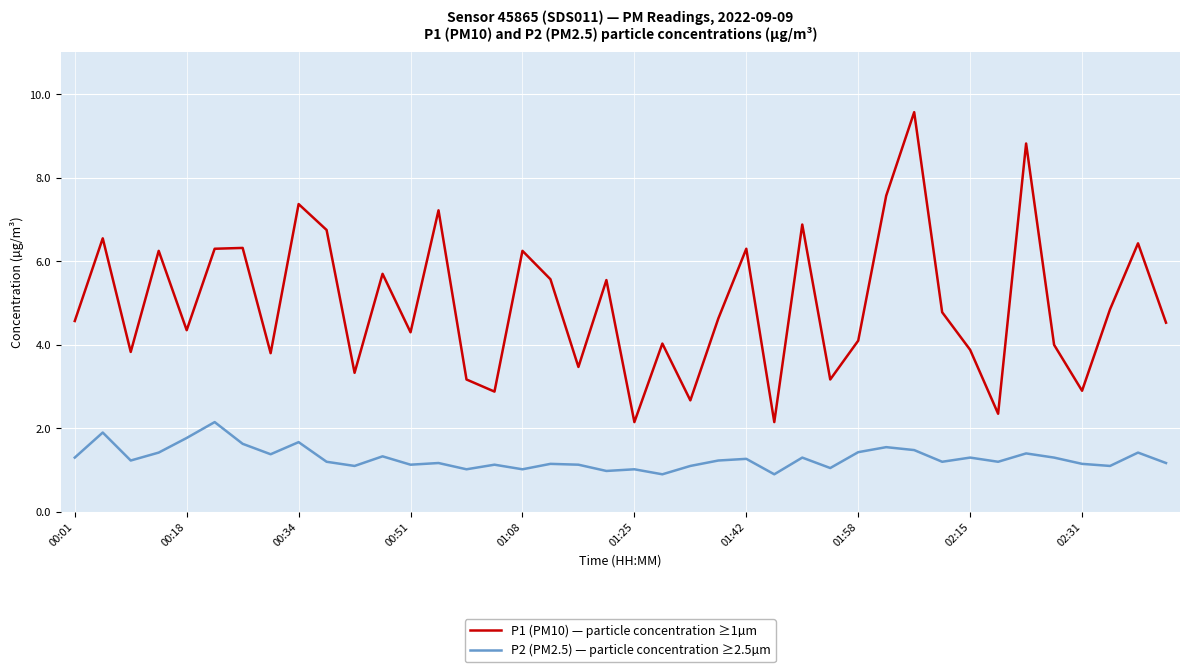

What is the maximum value shown in the chart?

9.6